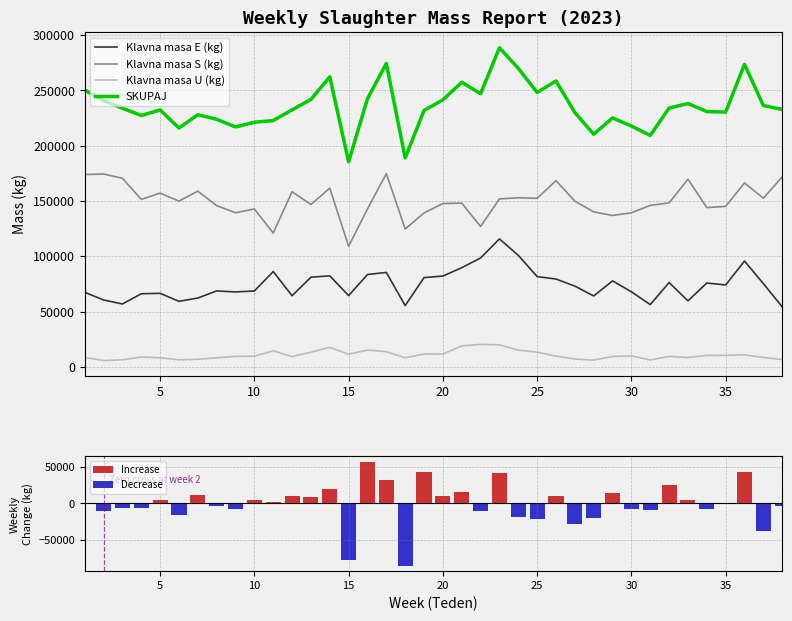

What is the highest value of the Klavna masa S (kg) series?

174765